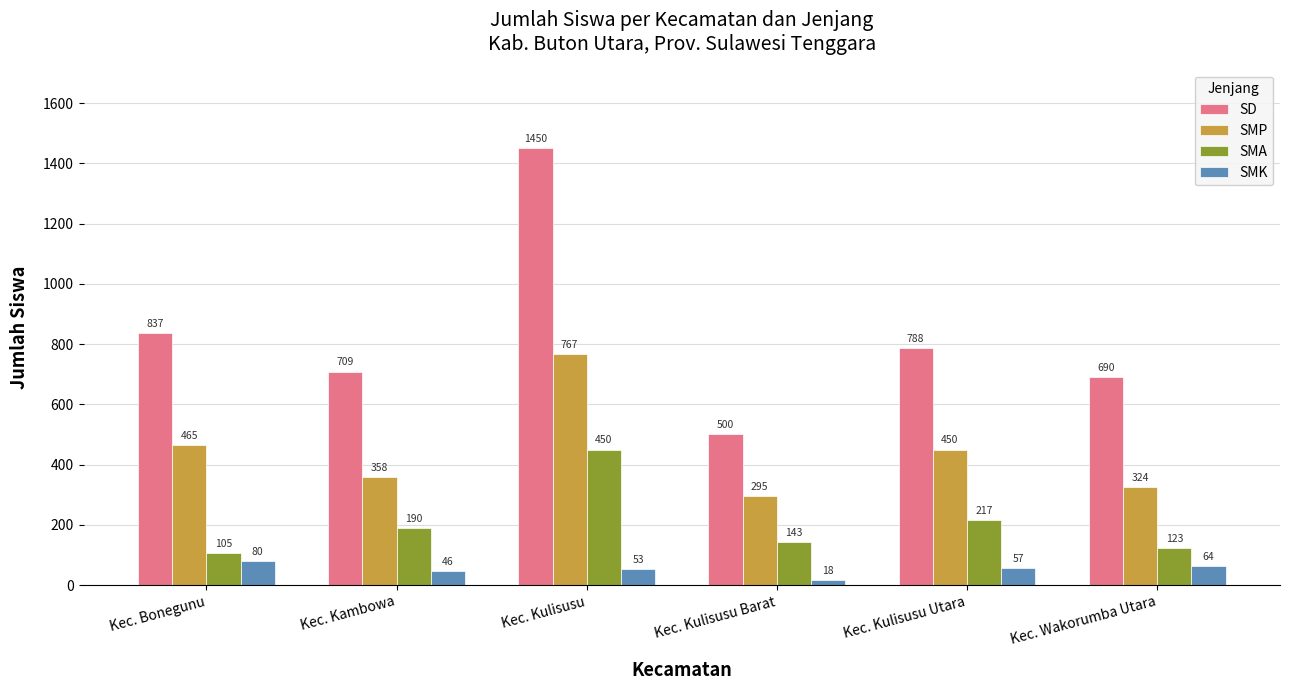

At which category is the sum across all series the highest?

Kec. Kulisusu